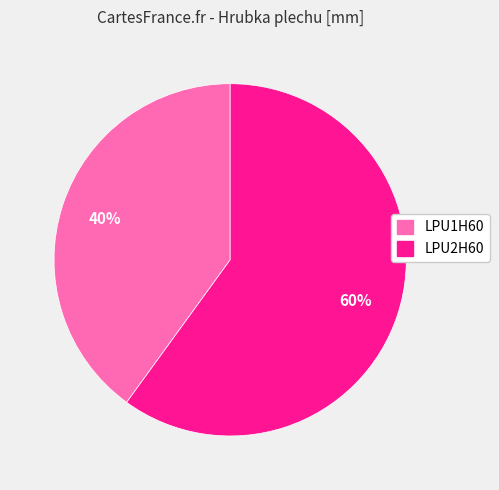

Rank the categories by value from lowest to highest.

LPU1H60, LPU2H60